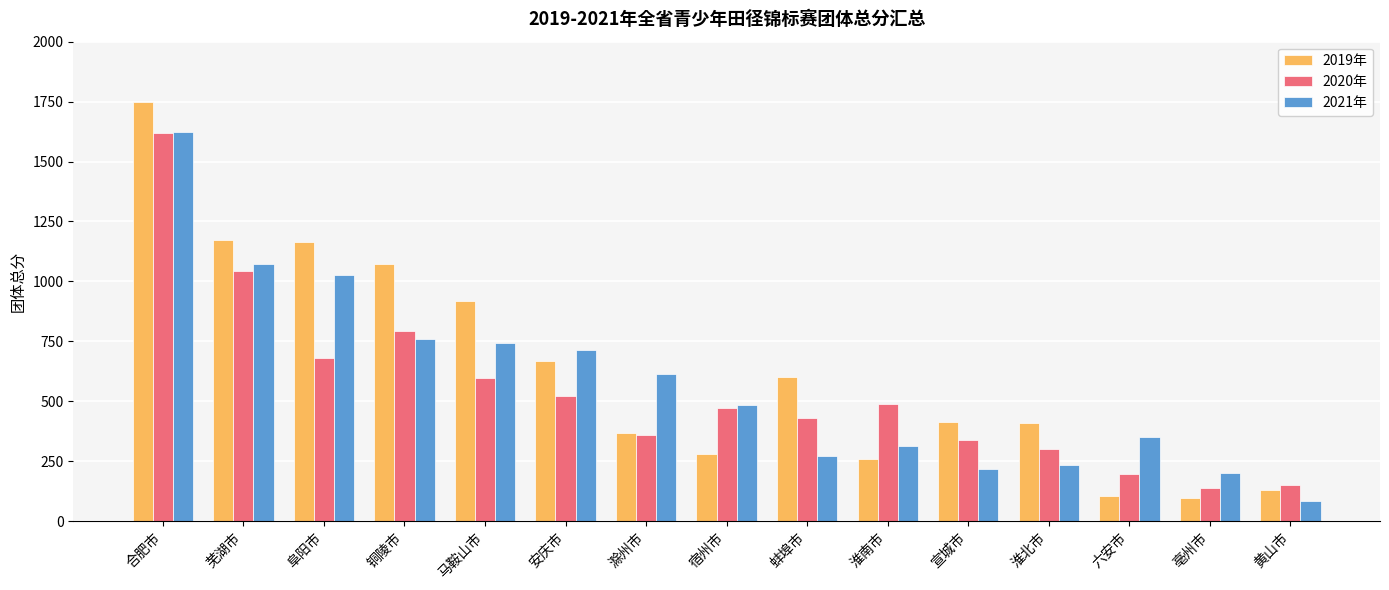

What is the sum of all 2020年 values?

8135.0